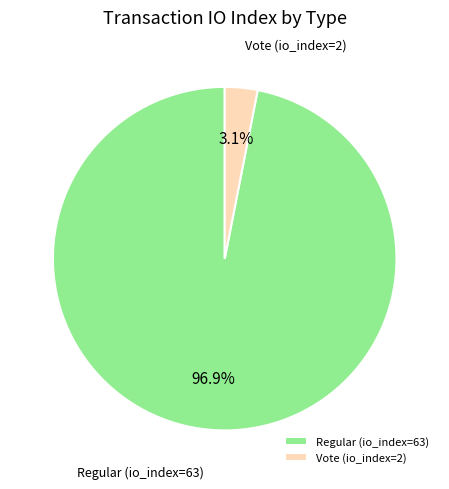

To the nearest percent, what percentage of the pie is Regular (io_index=63)?

97%